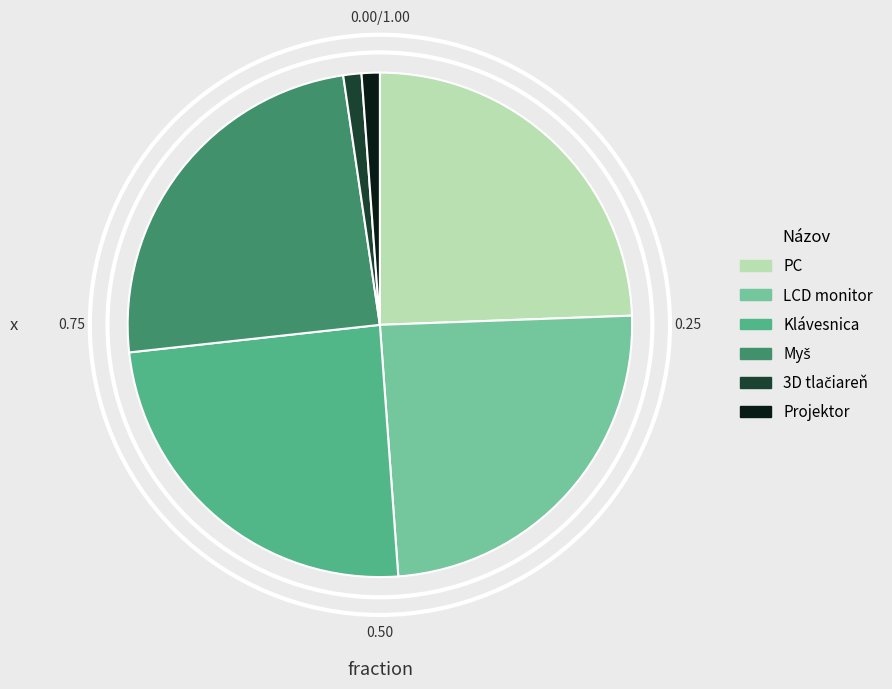

Which has a higher value, Projektor or PC?

PC